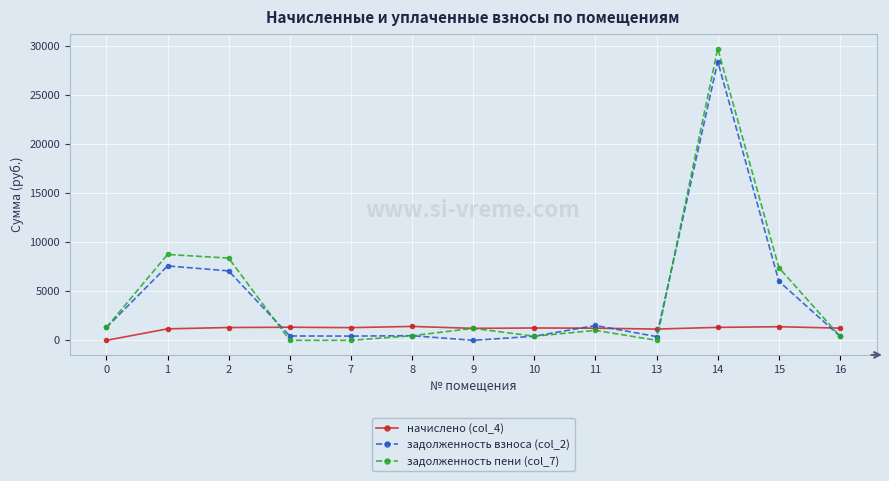

Rank the series by their maximum value, from lowest to highest.

начислено (col_4), задолженность взноса (col_2), задолженность пени (col_7)